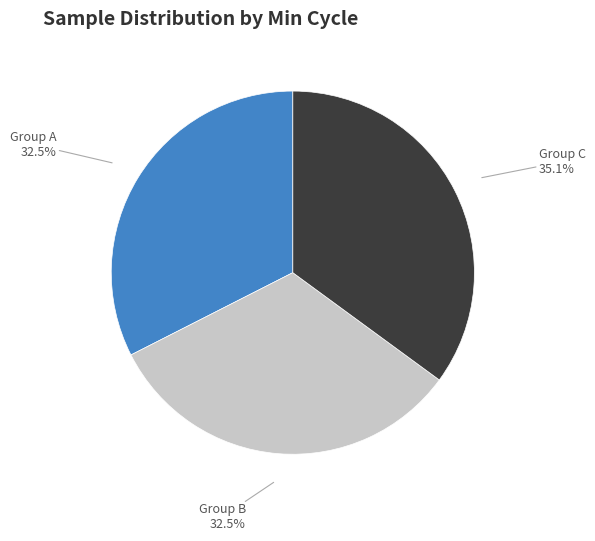

Is there any slice that represents more than half of the pie?

No